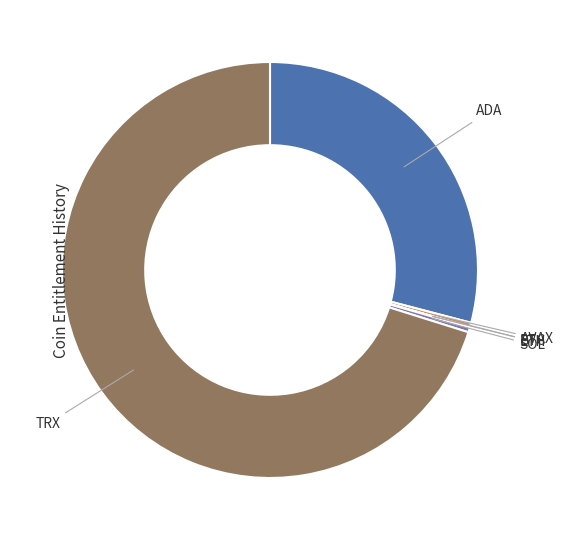

Does TRX account for over 50% of the chart?

Yes